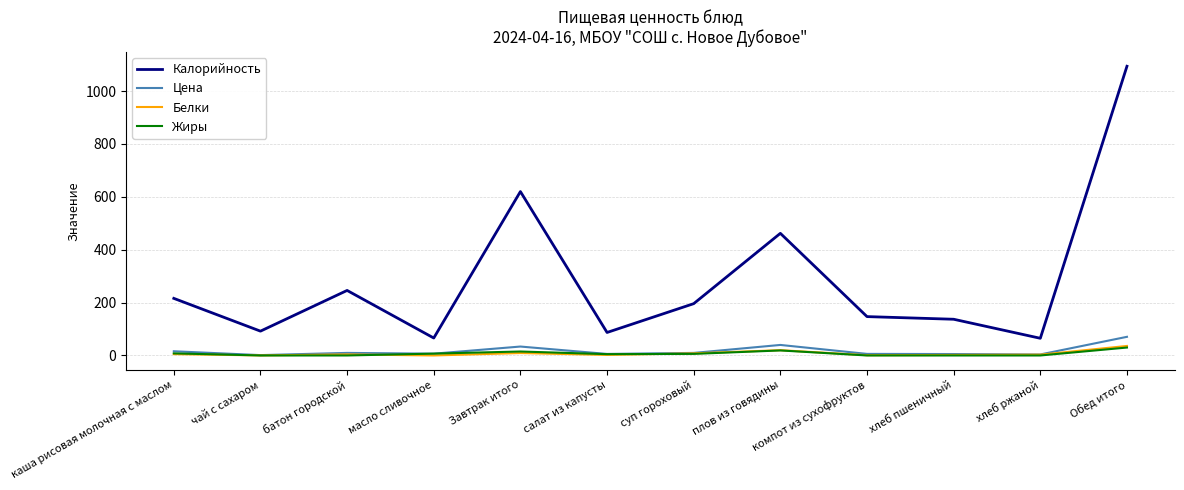

Does the chart display data point markers on the line(s)?

No